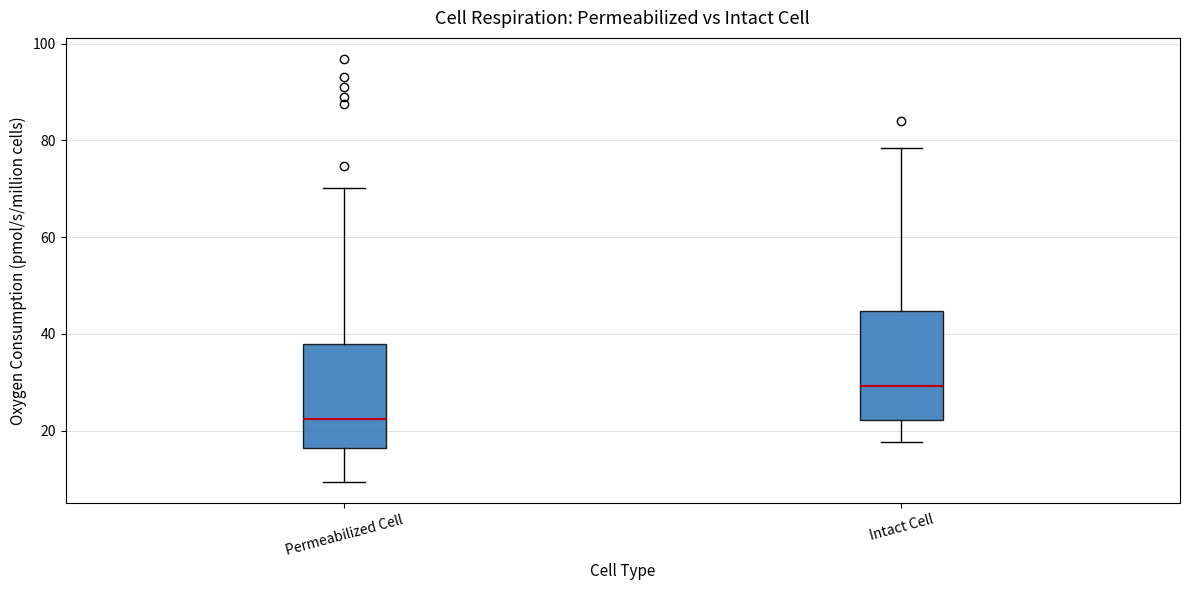

Reading left to right, transcribe this box plot: for each box, give where its median line is, the range the box spans, and where its two whiskers end, as read against the y-axis. The values are not printed on the chart, so give them approximately, as read against the axis.

Permeabilized Cell: median 22, box 16 to 38, whiskers 10 to 70
Intact Cell: median 30, box 22 to 44, whiskers 18 to 78